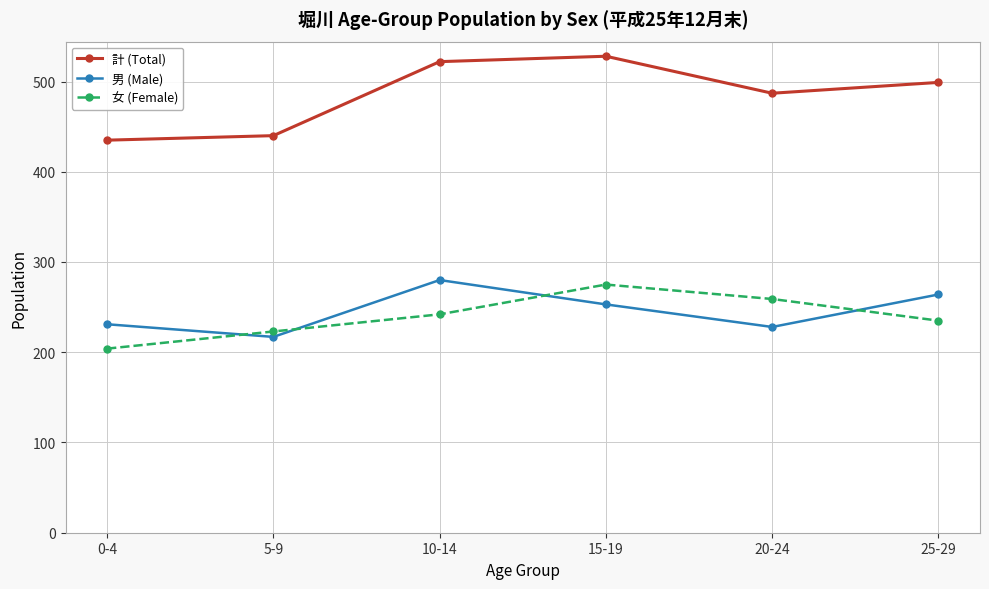

How many series are shown in this chart?

3